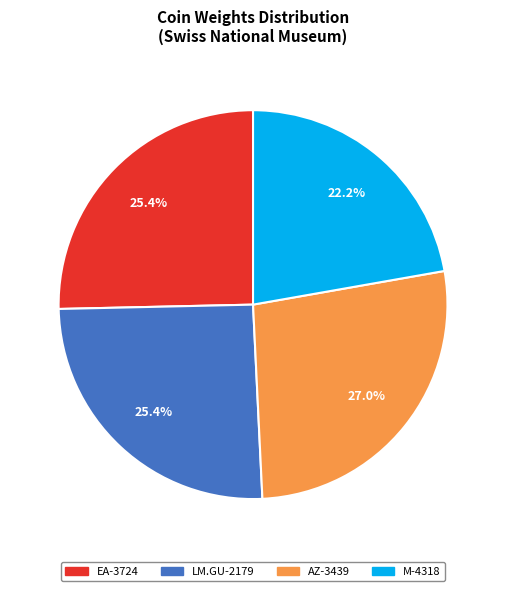

To the nearest percent, what is the difference between the AZ-3439 and EA-3724 slice percentages?

2%